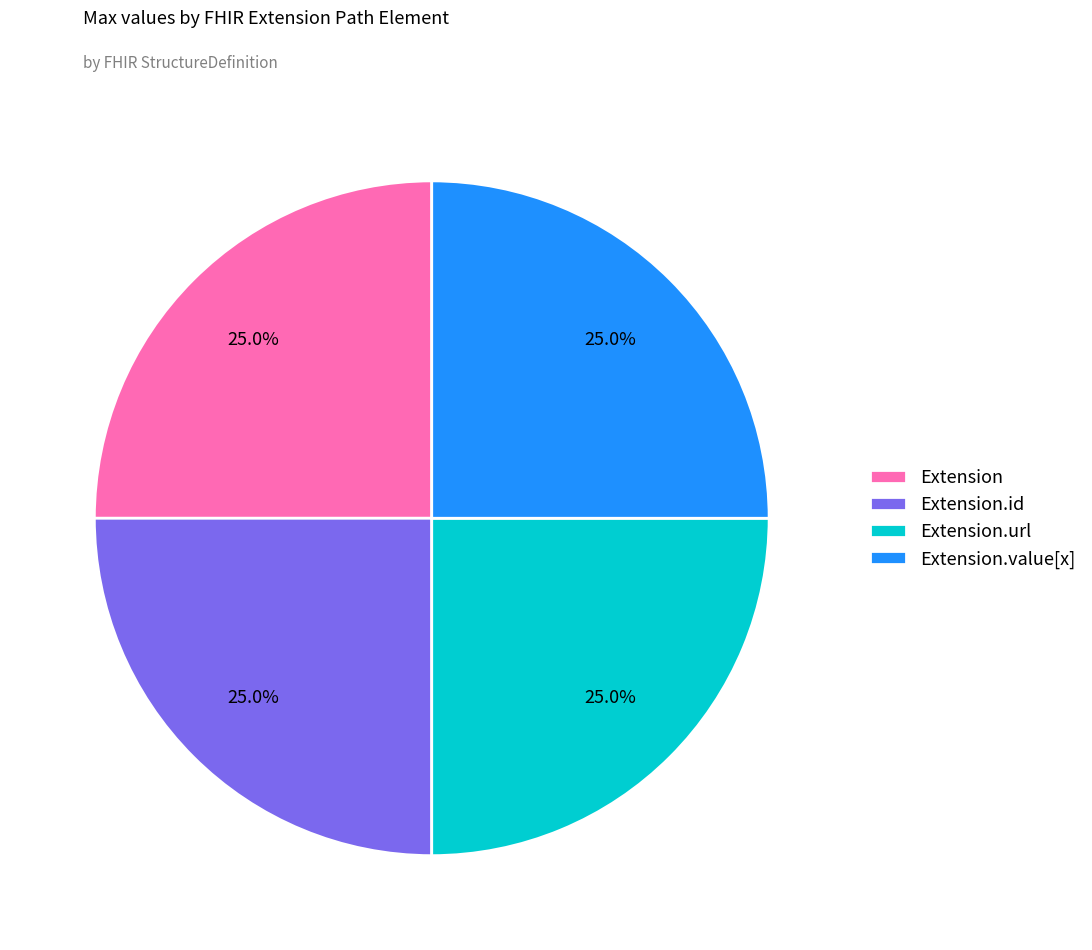

What percentage is NOT represented by Extension.value[x]?

75.0%